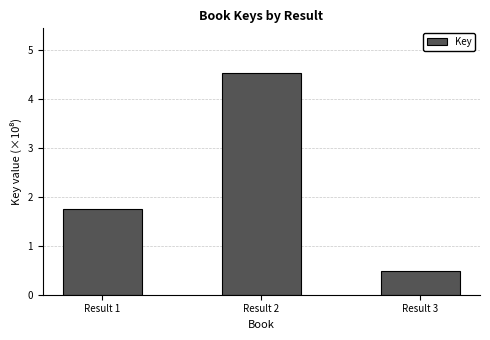

Is it true that the value at Result 1 is 2.4?

False